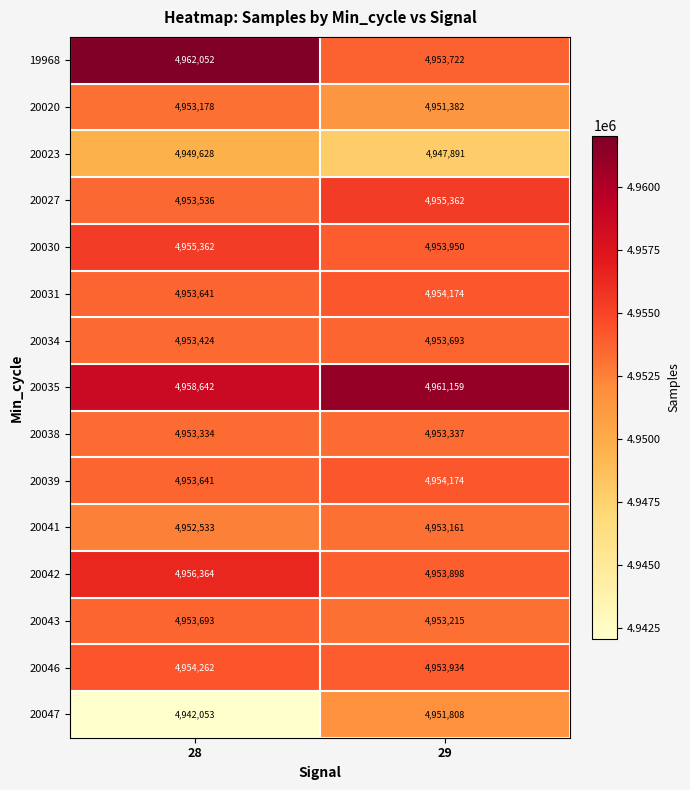

What is the difference between the highest and lowest values at 28?

19999